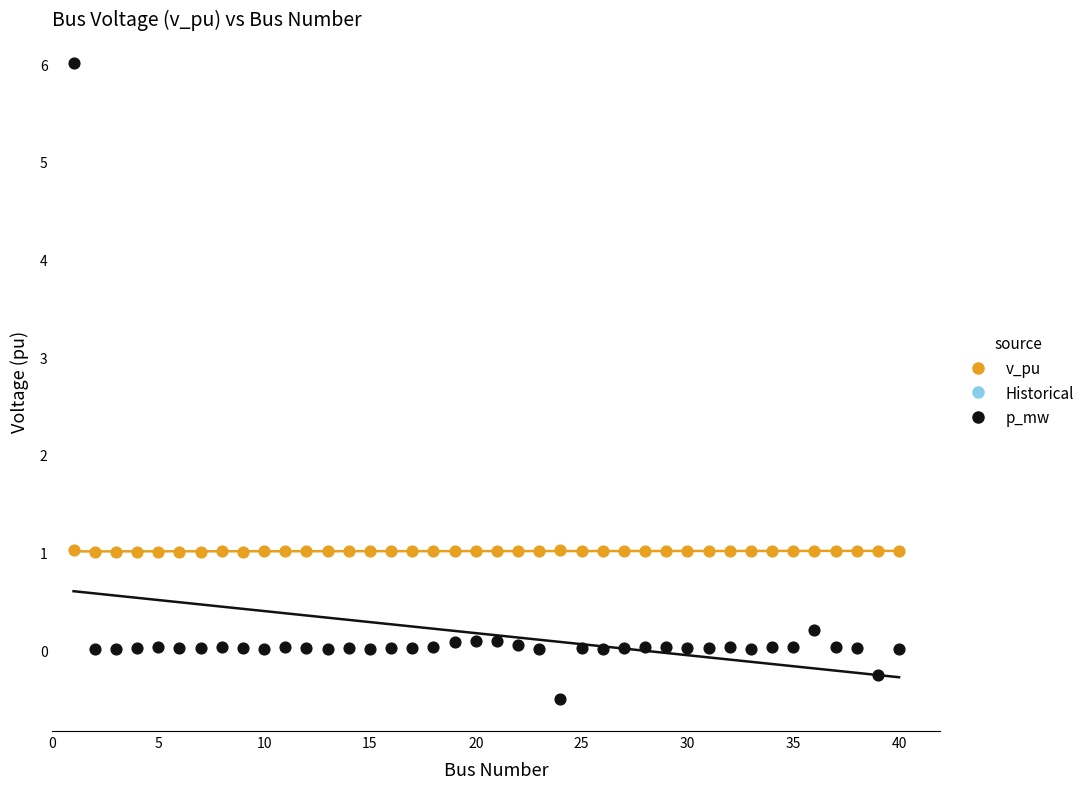

Which series contains the lowest Y value?

p_mw